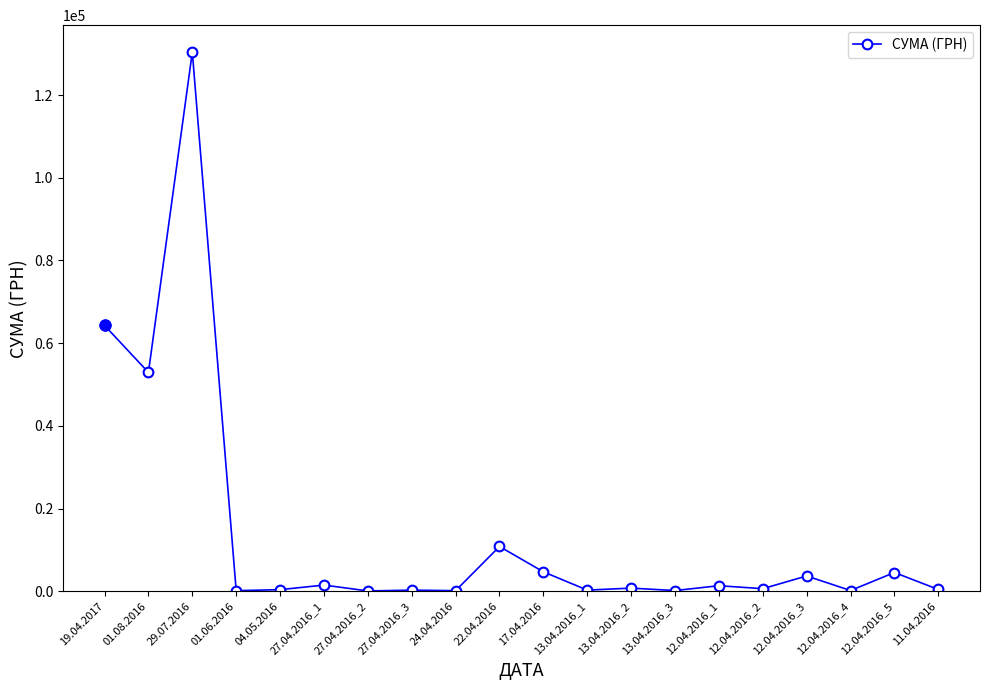

What is the sum of all values?

278200.2